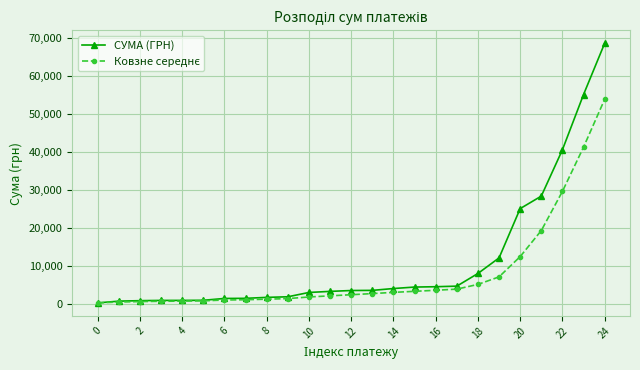

What is the maximum value for СУМА (ГРН)?

68477.7